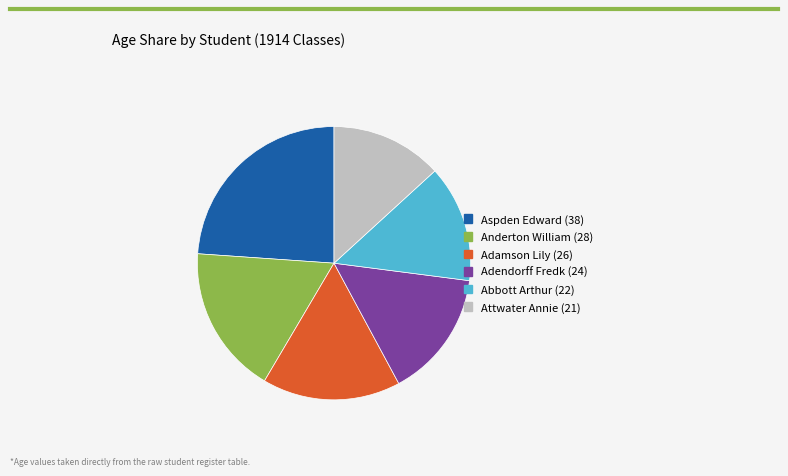

The Adendorff Fredk (24) slice represents 23% of the pie. True or false?

False